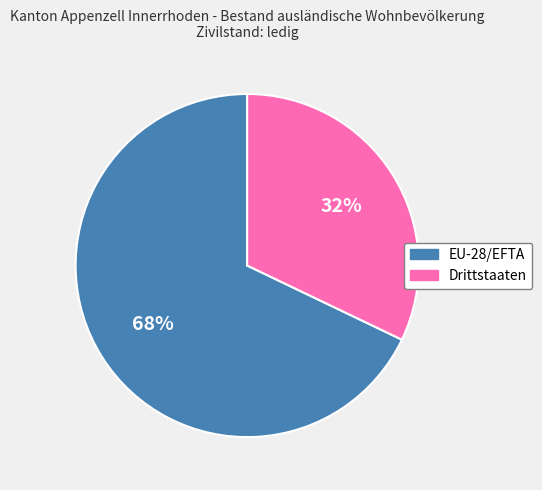

How many segments does this pie chart have?

2